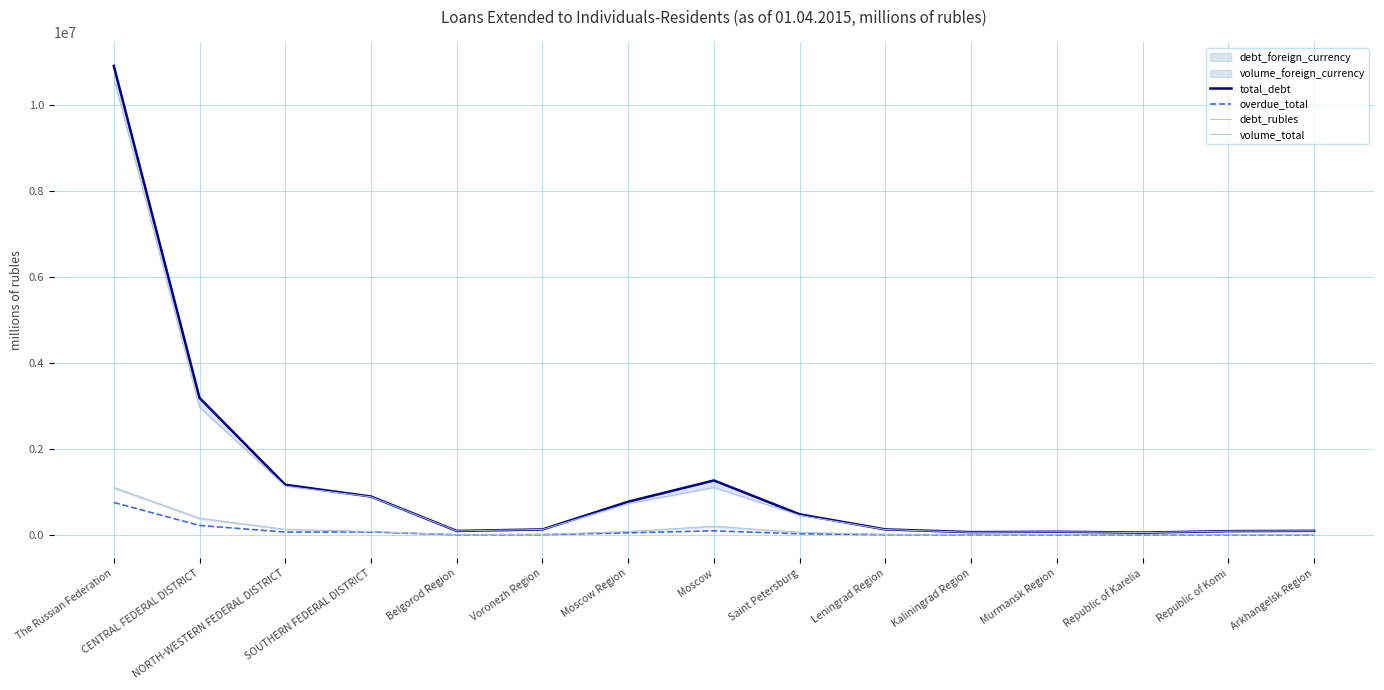

At how many categories does at least one series exceed 6755601?

1